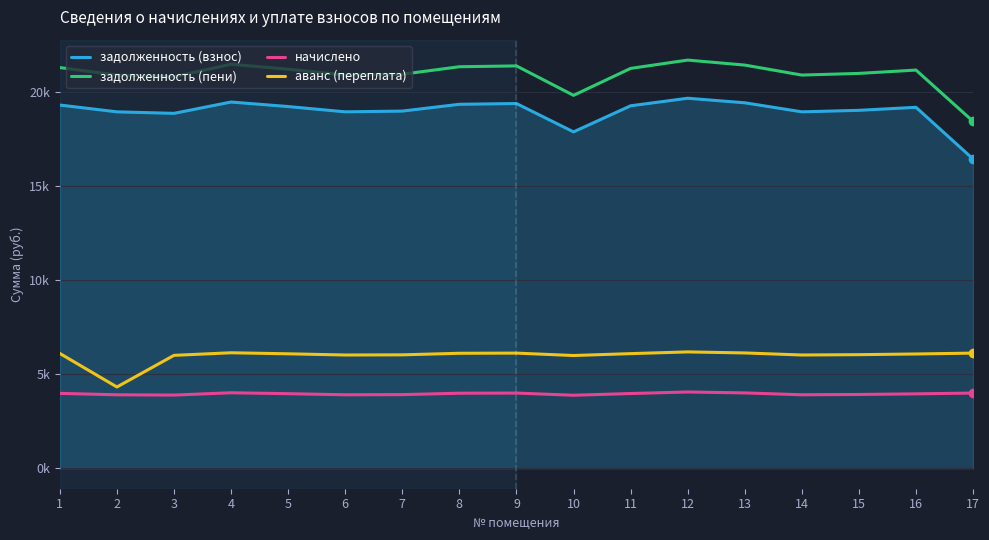

Which series changed the most between 3 and 7?

задолженность (пени)